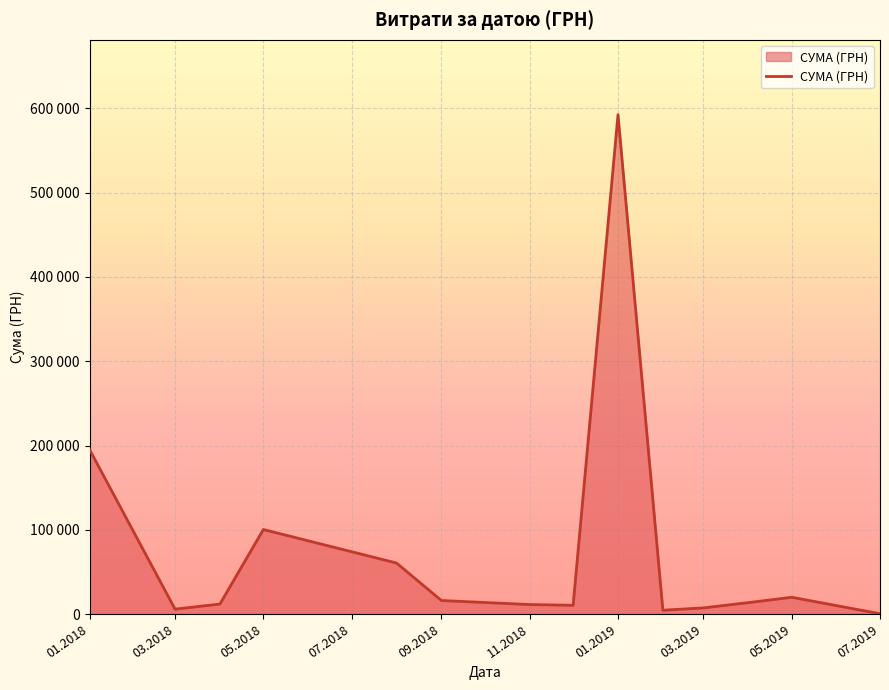

Does the chart have visible grid lines?

Yes